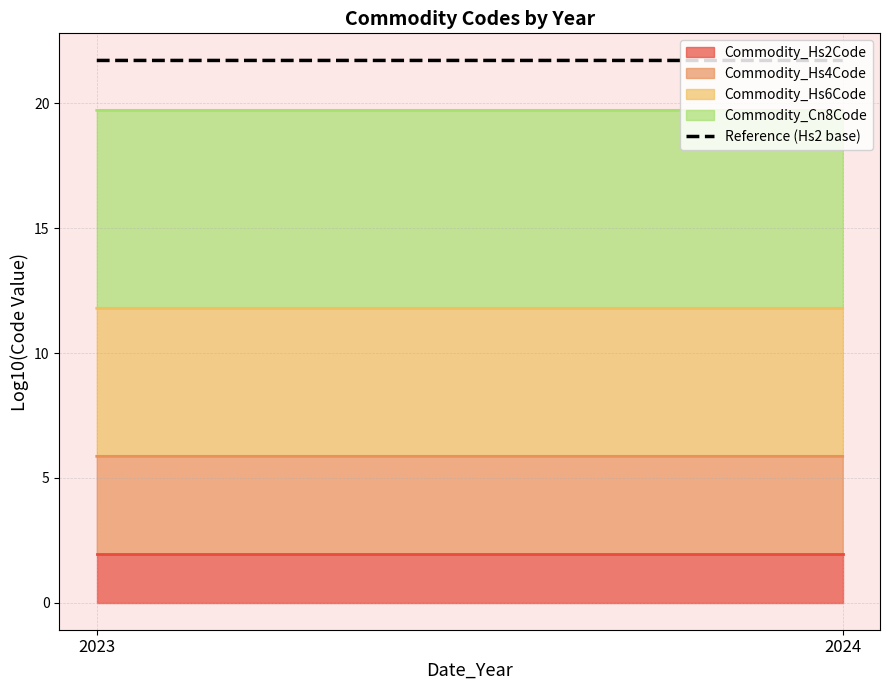

What is the maximum value shown in the chart?

21.7